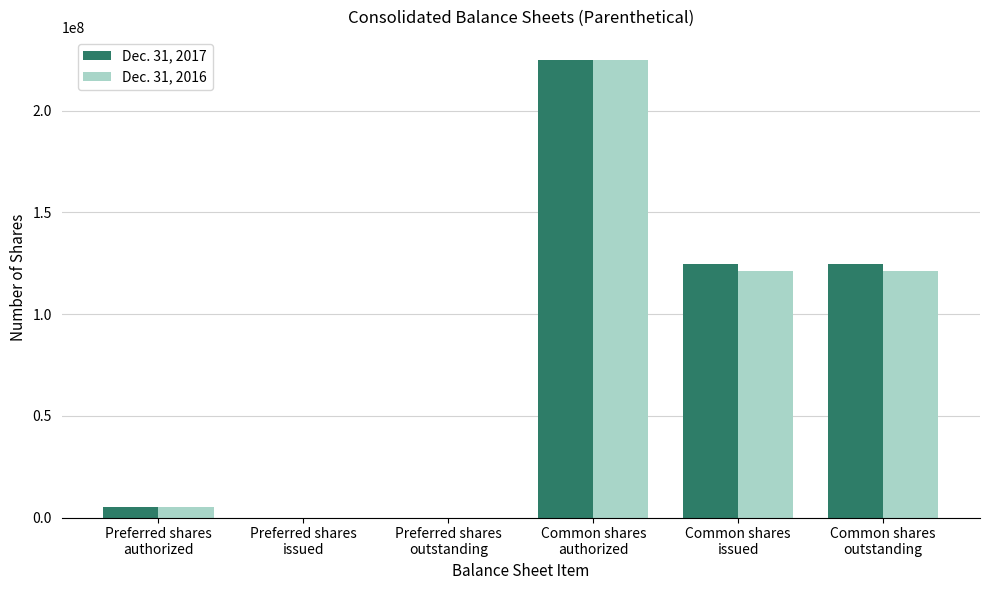

Reading left to right, transcribe all the data shown in this chart.

Dec. 31, 2017: Preferred shares
authorized=5000000	Preferred shares
issued=0	Preferred shares
outstanding=0	Common shares
authorized=225000000	Common shares
issued=124410552	Common shares
outstanding=124410552
Dec. 31, 2016: Preferred shares
authorized=5000000	Preferred shares
issued=0	Preferred shares
outstanding=0	Common shares
authorized=225000000	Common shares
issued=121367169	Common shares
outstanding=121367169